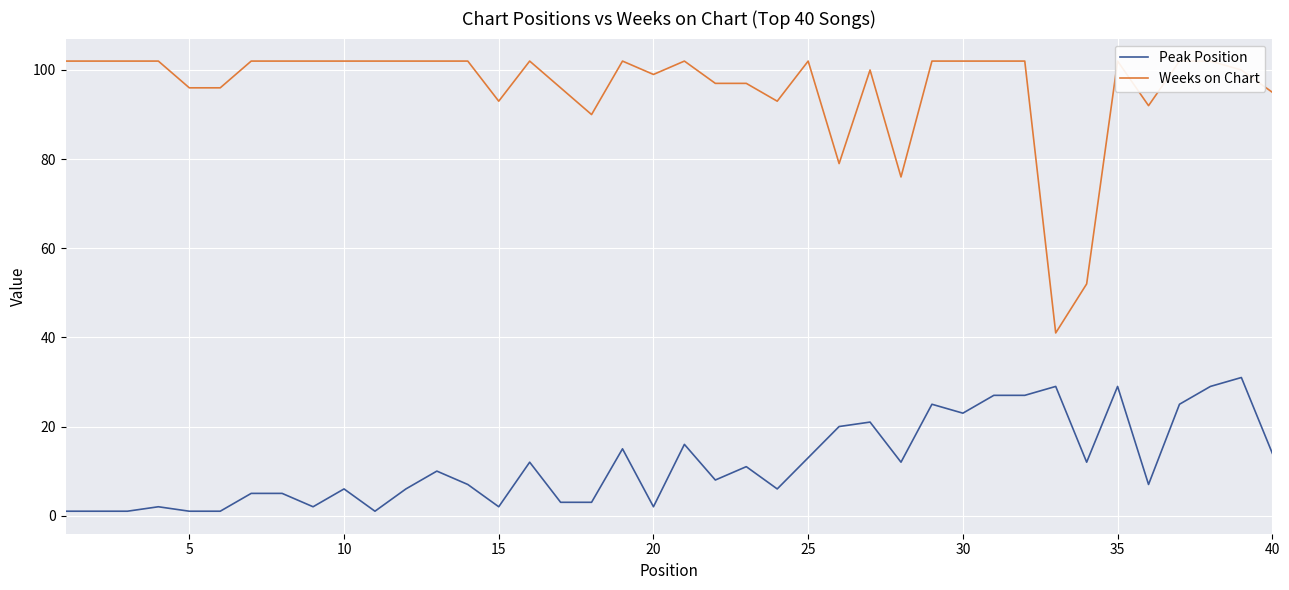

Is it true that Peak Position equals 14 at 40?

True